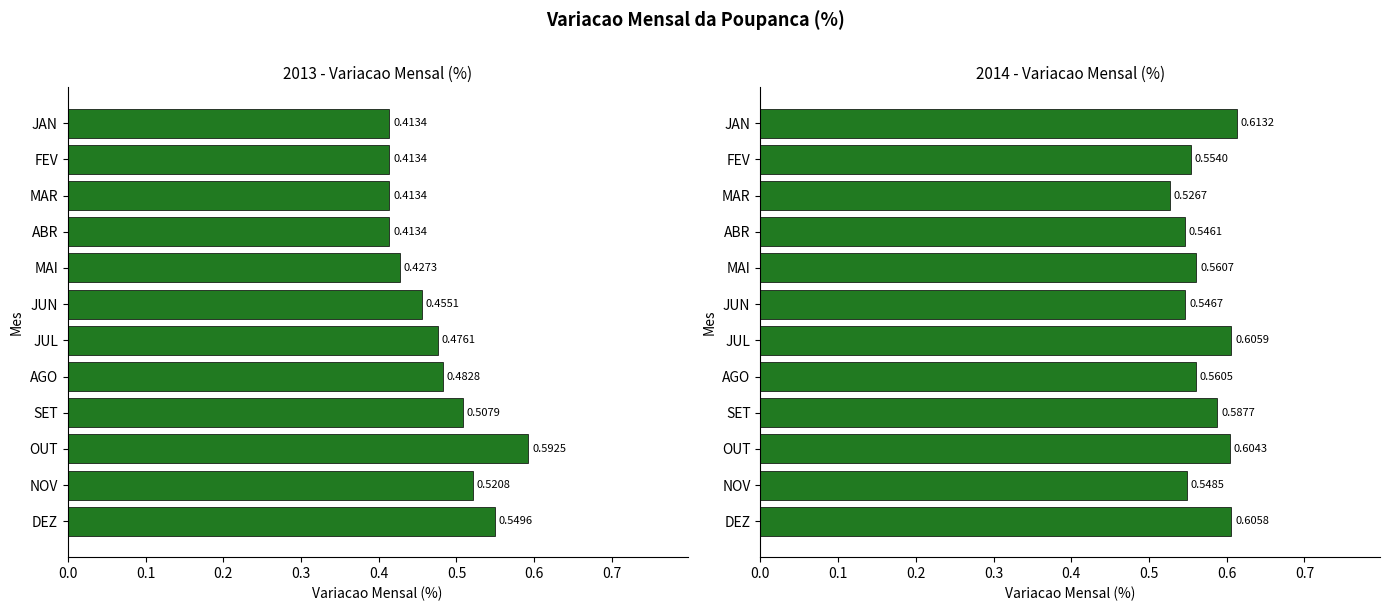

What is the difference between the highest and lowest values at JUL?

0.1